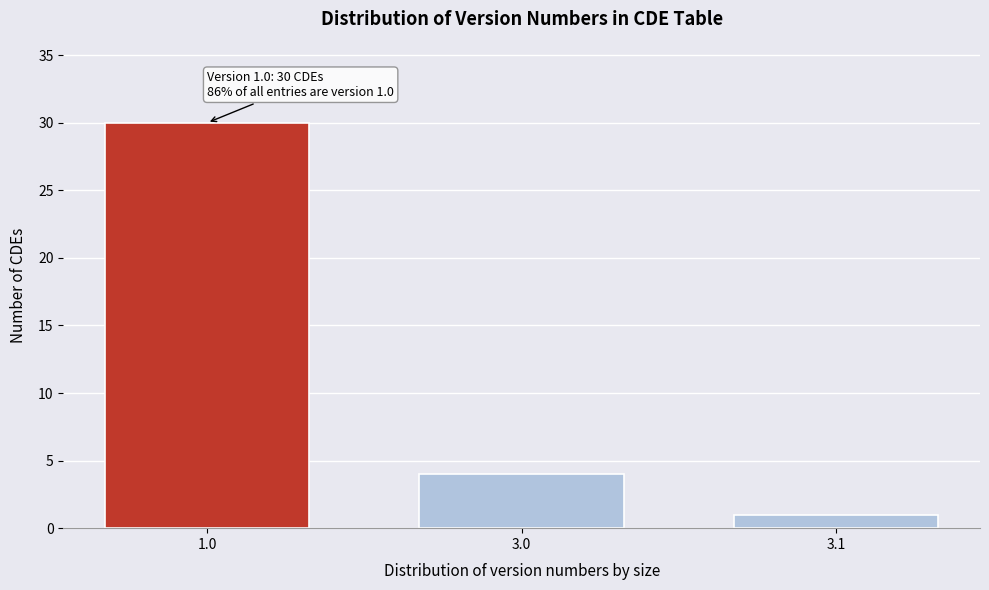

Reading left to right, list all the values displayed in this chart.

30	4	1